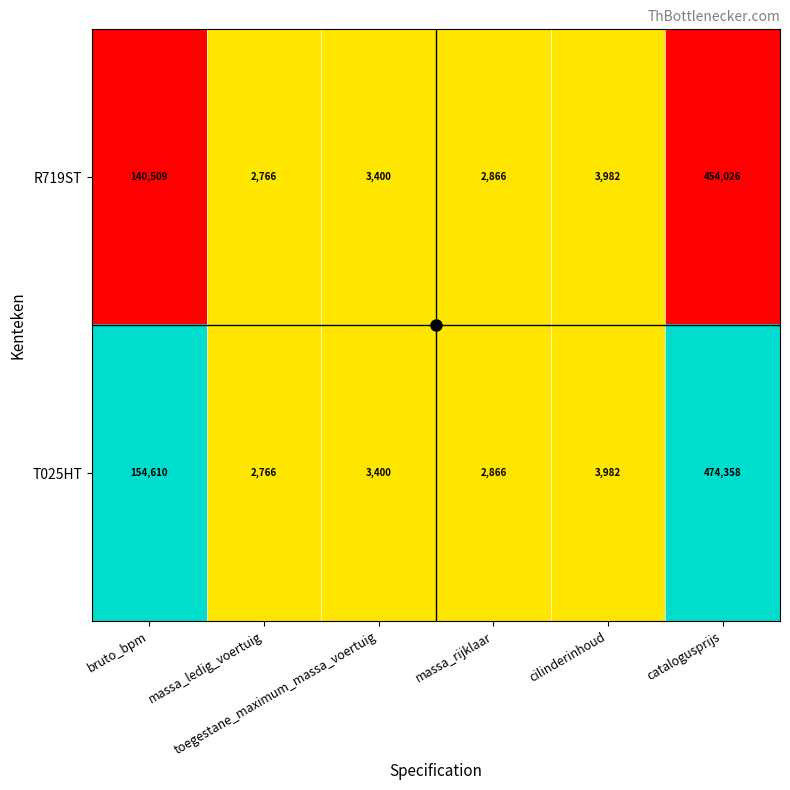

What is the average value of the T025HT series?

106997